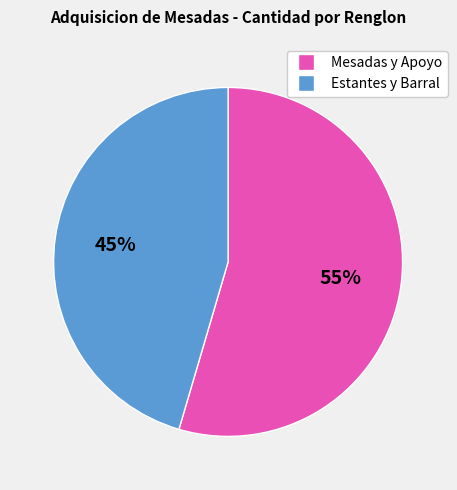

To the nearest percent, what is the average slice percentage?

50%